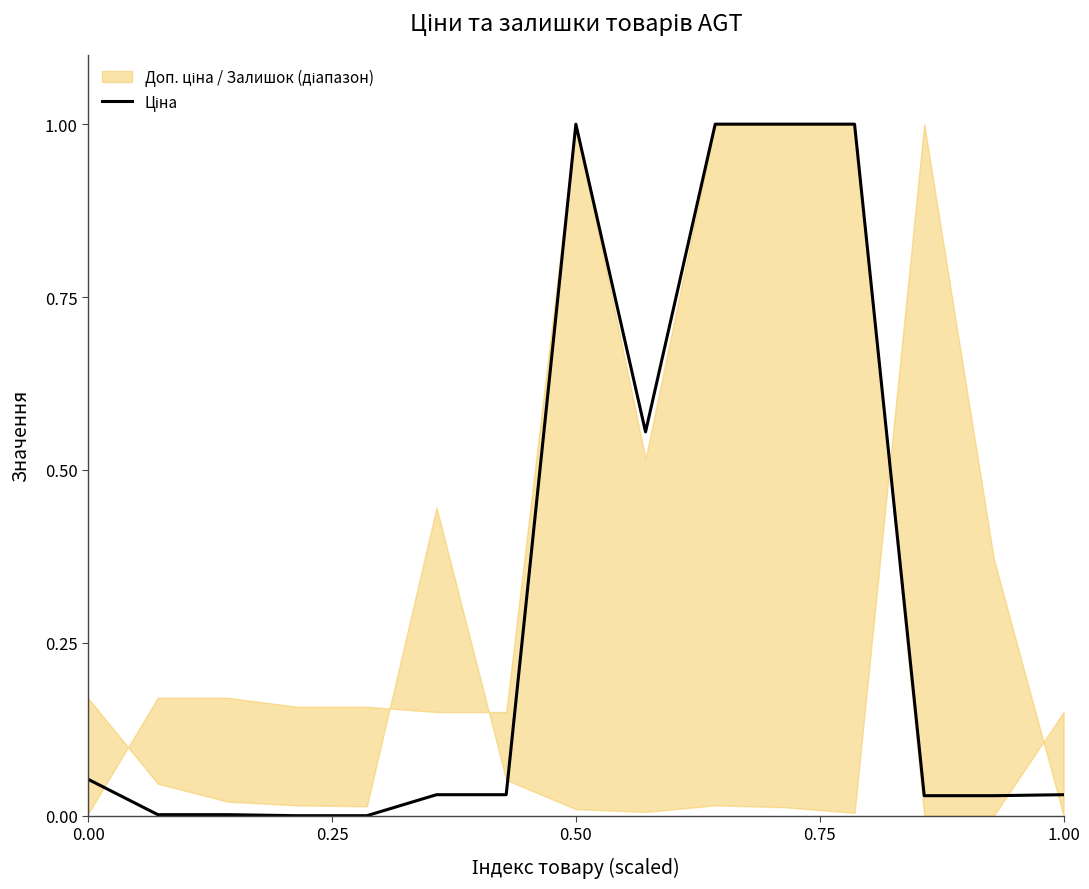

What is the label of the 15th point from the left?

1.00